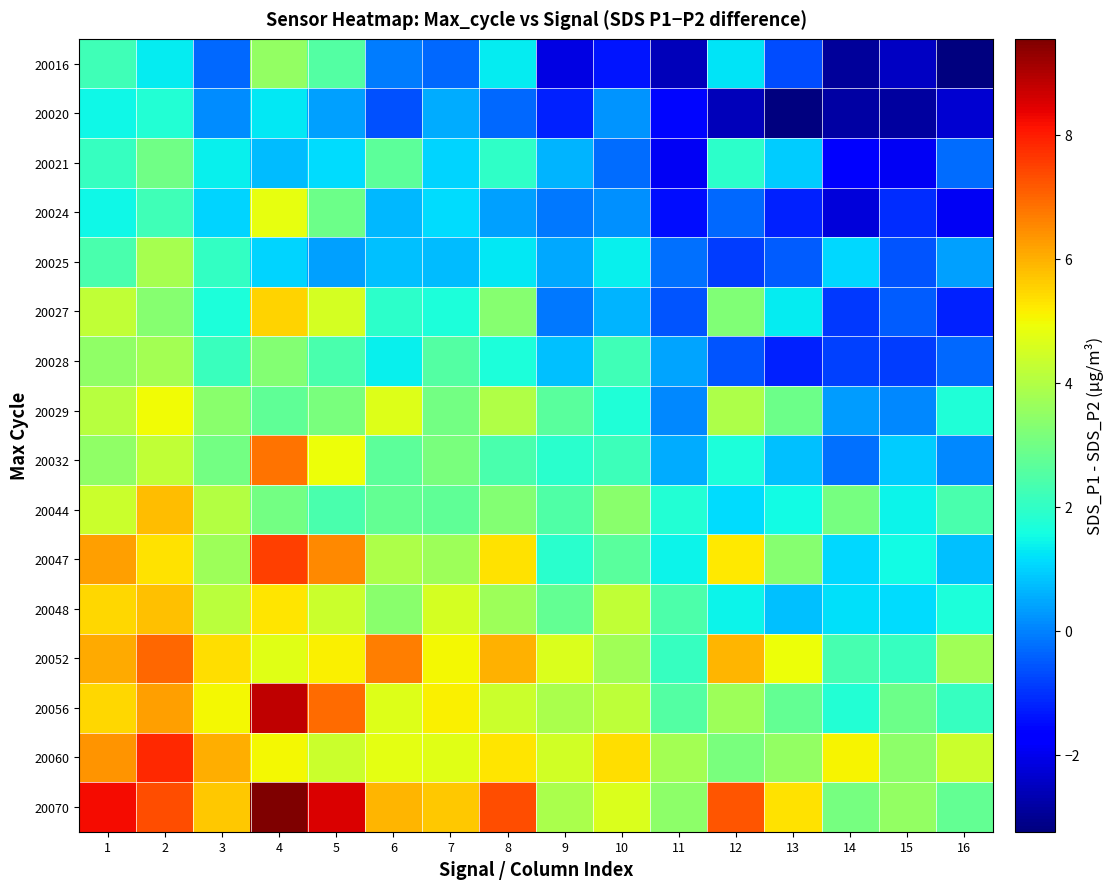

Reading right to left, what are all the values shown in this chart?

20016: 16=-3.2	15=-2.5	14=-2.9	13=-0.7	12=1.2	11=-2.6	10=-1.4	9=-2.1	8=1.3	7=-0.3	6=-0.1	5=2.5	4=3.5	3=-0.3	2=1.3	1=2.2
20020: 16=-2.3	15=-2.9	14=-2.8	13=-3.2	12=-2.6	11=-1.6	10=0.2	9=-1.2	8=-0.3	7=0.5	6=-0.6	5=0.4	4=1.3	3=0.1	2=1.8	1=1.5
20021: 16=-0.3	15=-1.9	14=-1.7	13=0.9	12=1.9	11=-1.9	10=-0.3	9=0.6	8=2.0	7=1.0	6=2.7	5=1.1	4=0.7	3=1.4	2=3.0	1=2.1
20024: 16=-1.9	15=-1.1	14=-2.2	13=-1.2	12=-0.3	11=-1.5	10=0.2	9=-0.1	8=0.4	7=1.1	6=0.7	5=2.9	4=4.8	3=1.0	2=2.2	1=1.5
20025: 16=0.4	15=-0.6	14=1.1	13=-0.5	12=-0.9	11=-0.2	10=1.4	9=0.5	8=1.3	7=0.7	6=0.8	5=0.4	4=1.0	3=2.0	2=3.8	1=2.4
20027: 16=-1.2	15=-0.5	14=-0.9	13=1.3	12=3.2	11=-0.6	10=0.6	9=-0.1	8=3.3	7=1.7	6=1.9	5=4.5	4=5.5	3=1.7	2=3.3	1=4.2
20028: 16=-0.3	15=-0.9	14=-0.8	13=-1.2	12=-0.6	11=0.5	10=2.2	9=0.8	8=1.7	7=2.5	6=1.4	5=2.4	4=3.3	3=2.1	2=3.8	1=3.5
20029: 16=1.7	15=0.1	14=0.4	13=2.9	12=3.9	11=0.1	10=1.7	9=2.6	8=4.0	7=3.0	6=4.7	5=3.1	4=2.7	3=3.4	2=5.0	1=4.1
20032: 16=0.1	15=0.9	14=-0.2	13=0.8	12=1.7	11=0.5	10=2.2	9=1.9	8=2.4	7=3.1	6=2.7	5=4.9	4=6.8	3=3.0	2=4.2	1=3.5
20044: 16=2.4	15=1.4	14=3.1	13=1.5	12=1.1	11=1.8	10=3.4	9=2.5	8=3.3	7=2.7	6=2.8	5=2.4	4=3.0	3=4.0	2=5.8	1=4.4
20047: 16=0.8	15=1.5	14=1.1	13=3.3	12=5.2	11=1.4	10=2.6	9=1.9	8=5.3	7=3.7	6=3.9	5=6.5	4=7.5	3=3.7	2=5.3	1=6.2
20048: 16=1.7	15=1.1	14=1.2	13=0.8	12=1.4	11=2.5	10=4.2	9=2.8	8=3.7	7=4.5	6=3.4	5=4.4	4=5.3	3=4.1	2=5.8	1=5.5
20052: 16=3.7	15=2.1	14=2.4	13=4.9	12=5.9	11=2.1	10=3.7	9=4.6	8=6.0	7=5.0	6=6.7	5=5.1	4=4.7	3=5.4	2=7.0	1=6.1
20056: 16=2.1	15=2.9	14=1.8	13=2.8	12=3.7	11=2.5	10=4.2	9=3.9	8=4.4	7=5.1	6=4.7	5=6.9	4=8.8	3=5.0	2=6.2	1=5.5
20060: 16=4.4	15=3.5	14=5.1	13=3.5	12=3.1	11=3.8	10=5.4	9=4.5	8=5.3	7=4.7	6=4.8	5=4.4	4=5.0	3=6.0	2=7.8	1=6.4
20070: 16=2.8	15=3.5	14=3.1	13=5.3	12=7.2	11=3.4	10=4.6	9=3.9	8=7.3	7=5.7	6=6.0	5=8.5	4=9.6	3=5.7	2=7.3	1=8.2